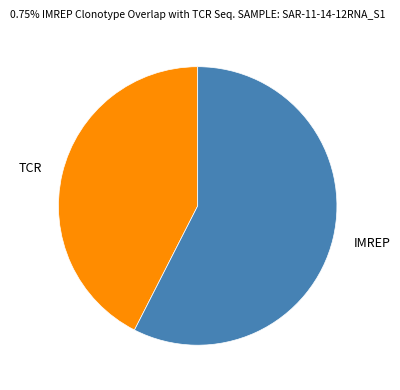

Is there any slice that represents more than half of the pie?

Yes